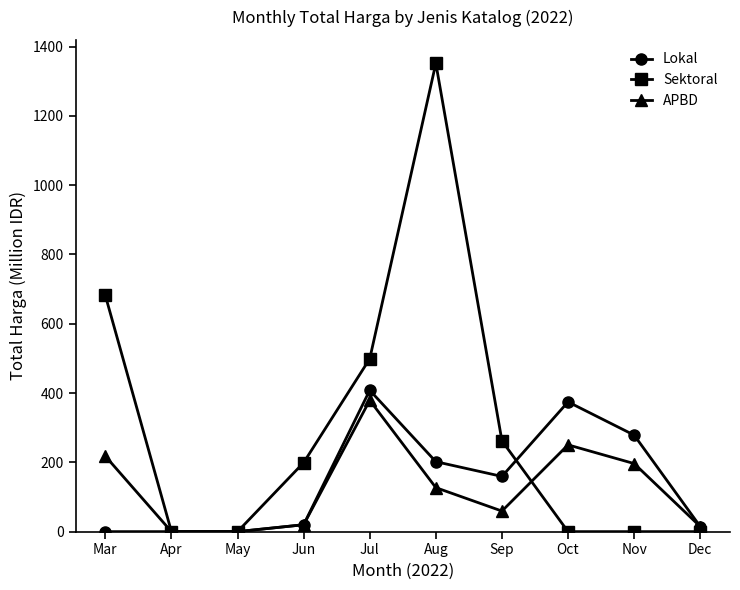

What is the total value across all series at Nov?

475.1